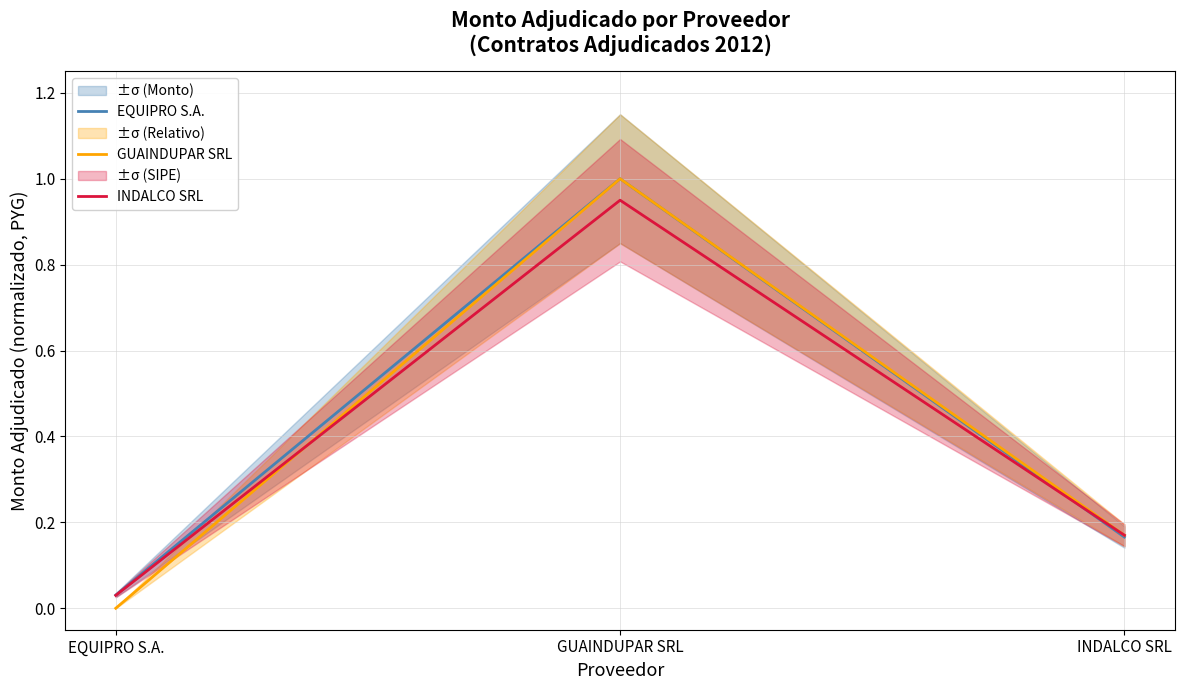

Rank the series at GUAINDUPAR SRL from lowest to highest value.

INDALCO SRL, EQUIPRO S.A., GUAINDUPAR SRL